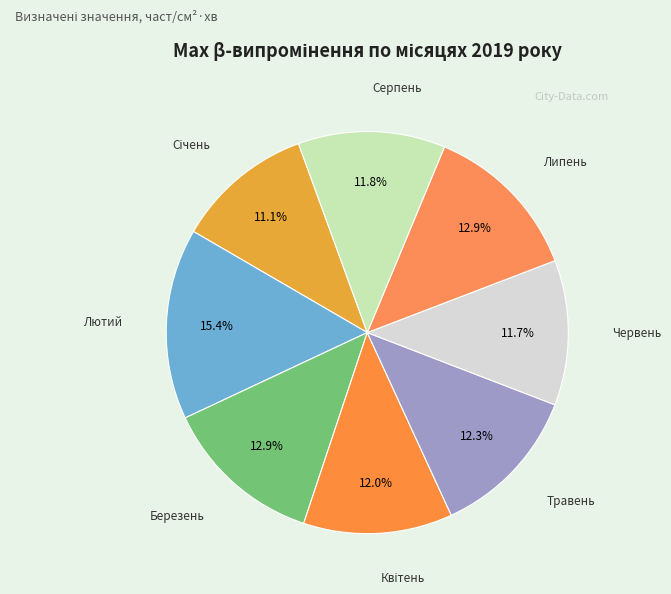

What is the largest slice in the pie chart?

Лютий